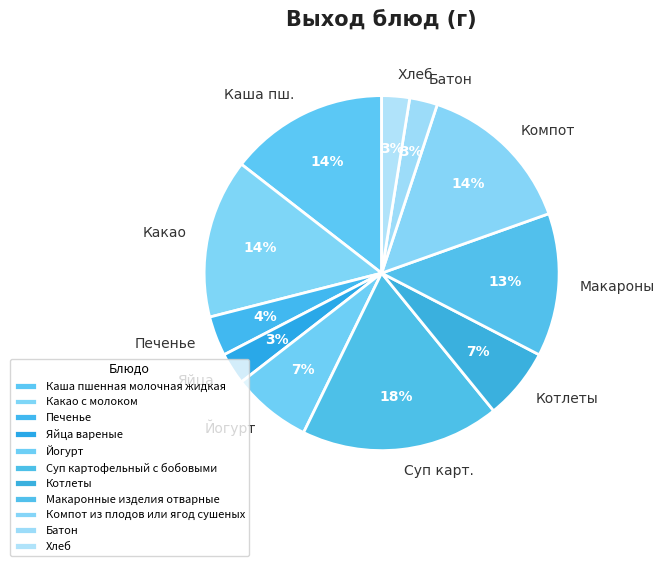

Which has a higher value, Макароны or Котлеты?

Макароны